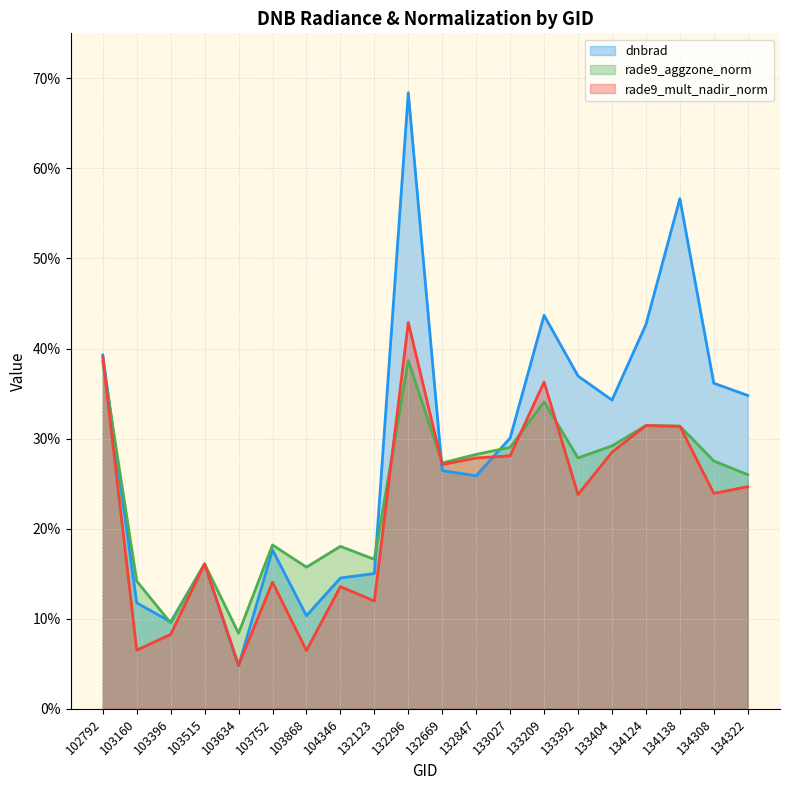

What is the approximate value of dnbrad at 134138?

0.6